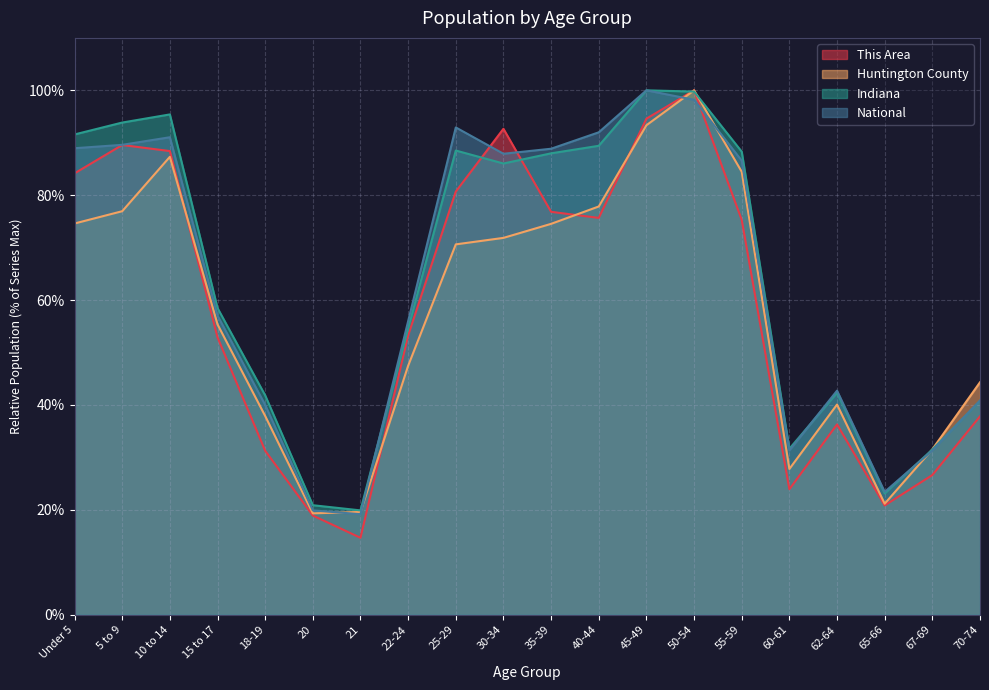

What is the label of the 8th point from the right?

45-49